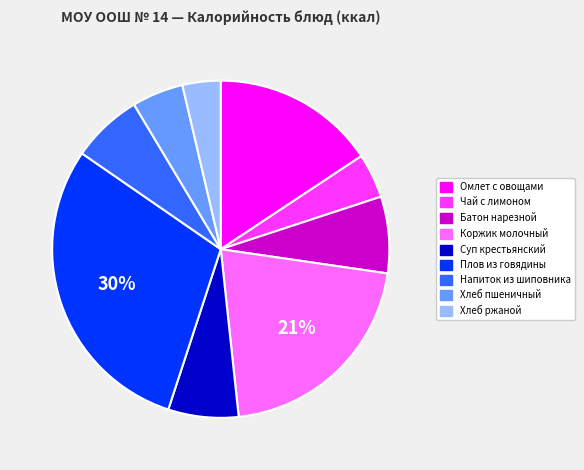

To the nearest percent, what is the difference between the largest and smallest slice percentages?

26%